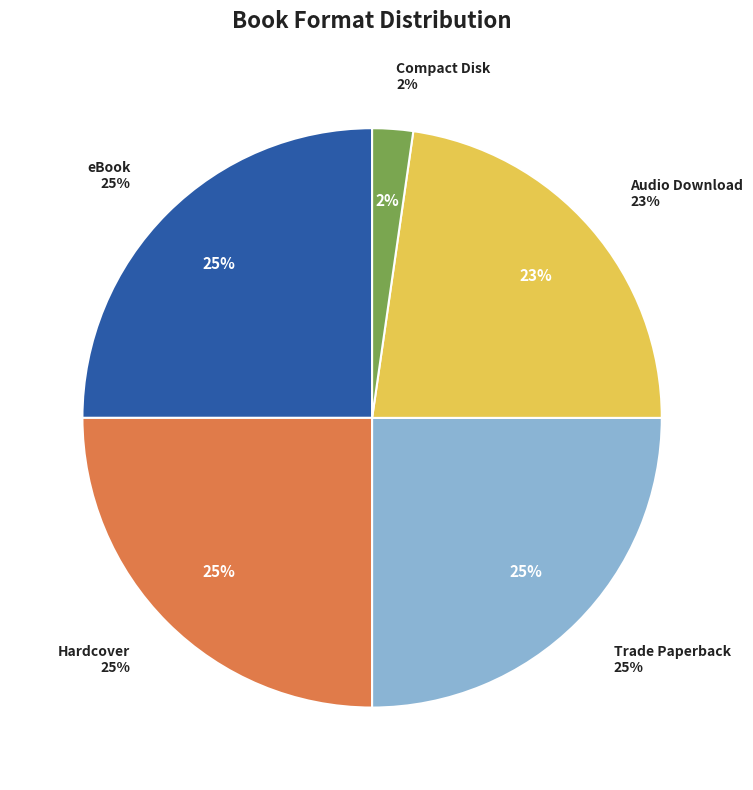

The Hardcover slice represents 22% of the pie. True or false?

False